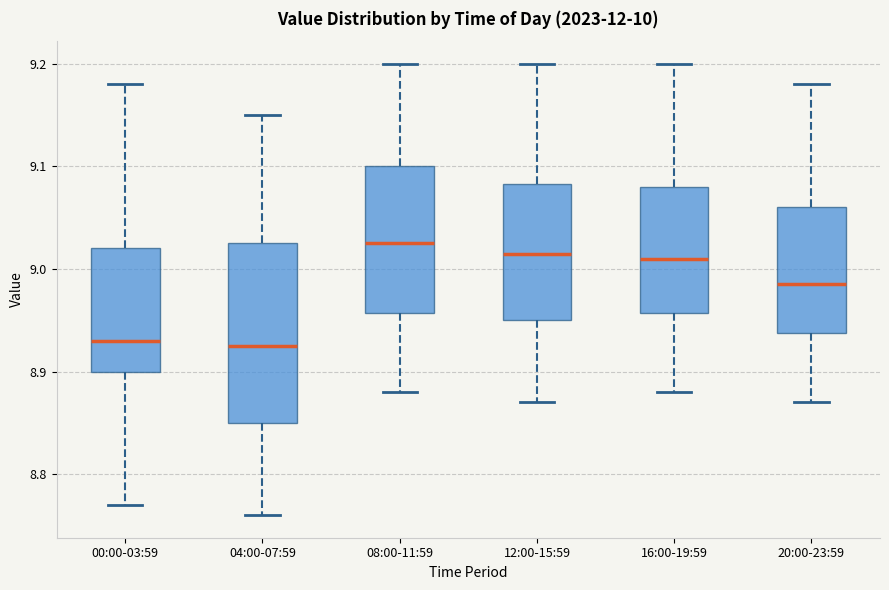

Reading left to right, transcribe this box plot: for each box, give where its median line is, the range the box spans, and where its two whiskers end, as read against the y-axis. The values are not printed on the chart, so give them approximately, as read against the axis.

00:00-03:59: median 8.93, box 8.90 to 9.02, whiskers 8.77 to 9.18
04:00-07:59: median 8.93, box 8.85 to 9.03, whiskers 8.76 to 9.15
08:00-11:59: median 9.03, box 8.96 to 9.10, whiskers 8.88 to 9.20
12:00-15:59: median 9.02, box 8.95 to 9.08, whiskers 8.87 to 9.20
16:00-19:59: median 9.01, box 8.96 to 9.08, whiskers 8.88 to 9.20
20:00-23:59: median 8.99, box 8.94 to 9.06, whiskers 8.87 to 9.18